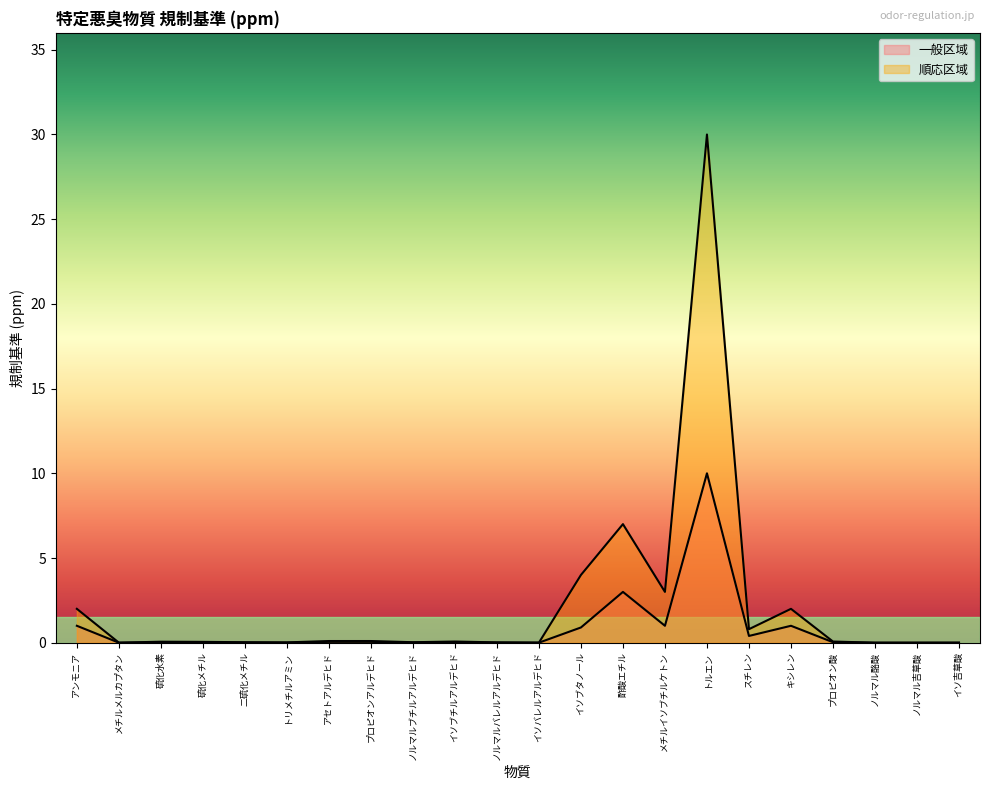

Which category has the highest value across all series?

トルエン